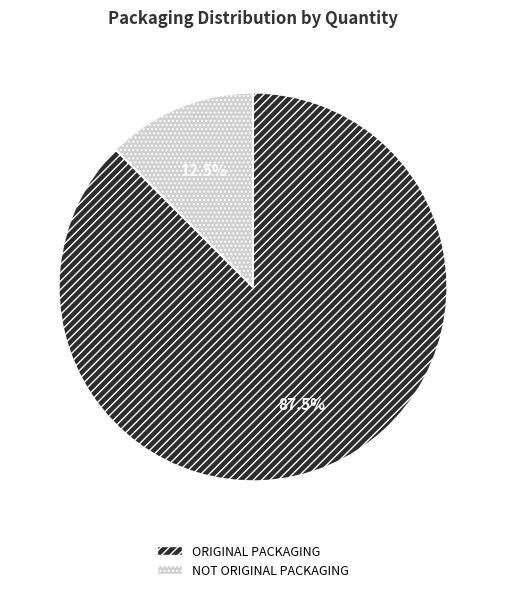

How many segments does this pie chart have?

2